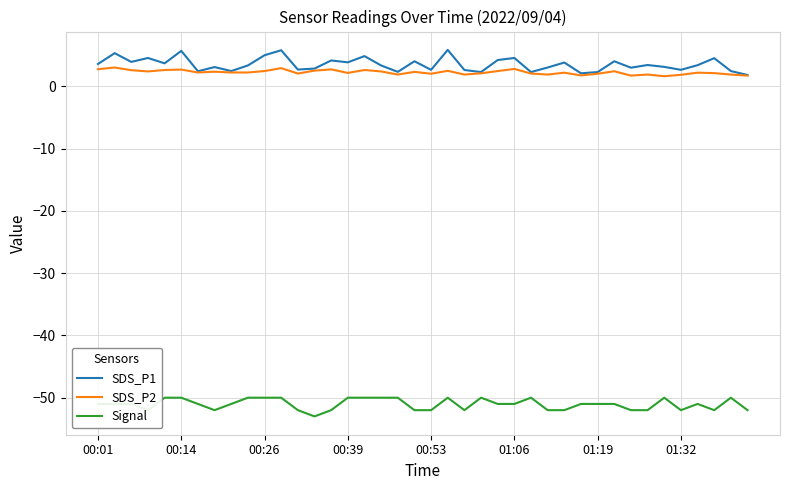

What is the highest value of the SDS_P1 series?

5.8